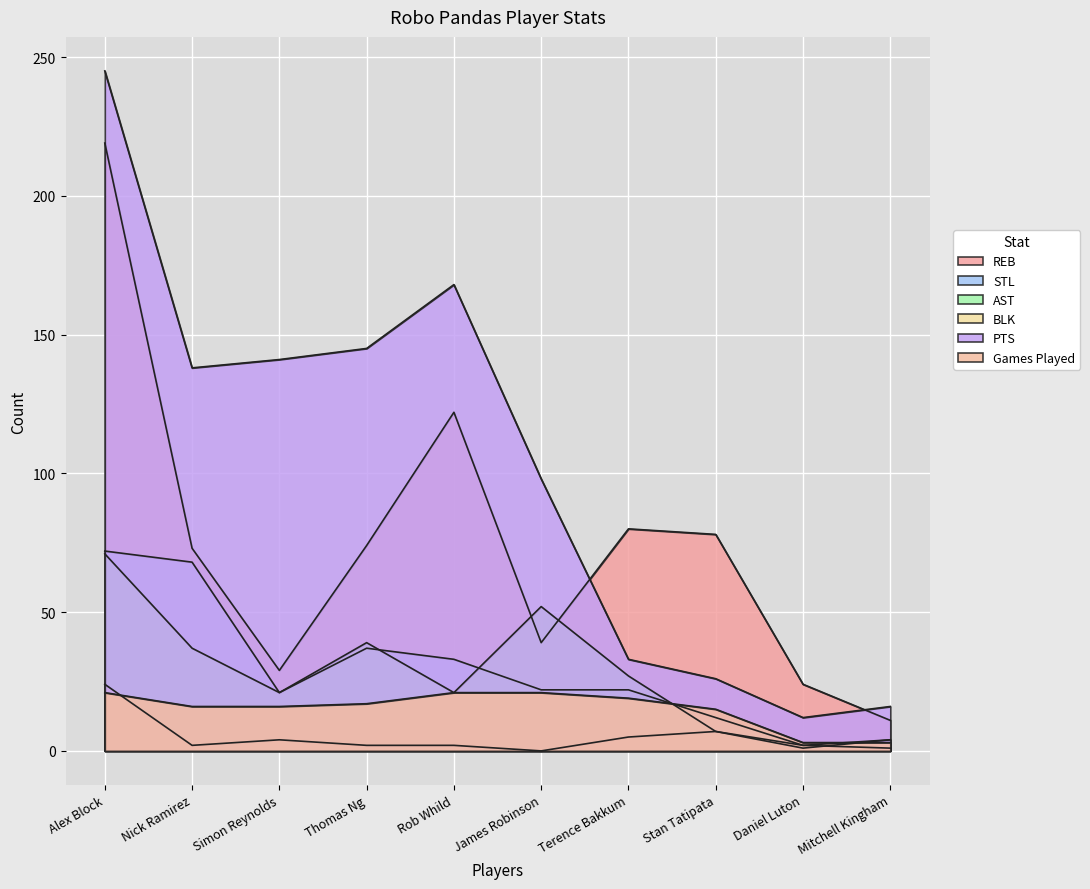

List the labels in order of STL value, smallest first.

Daniel Luton, Mitchell Kingham, Stan Tatipata, Simon Reynolds, James Robinson, Terence Bakkum, Rob Whild, Thomas Ng, Nick Ramirez, Alex Block